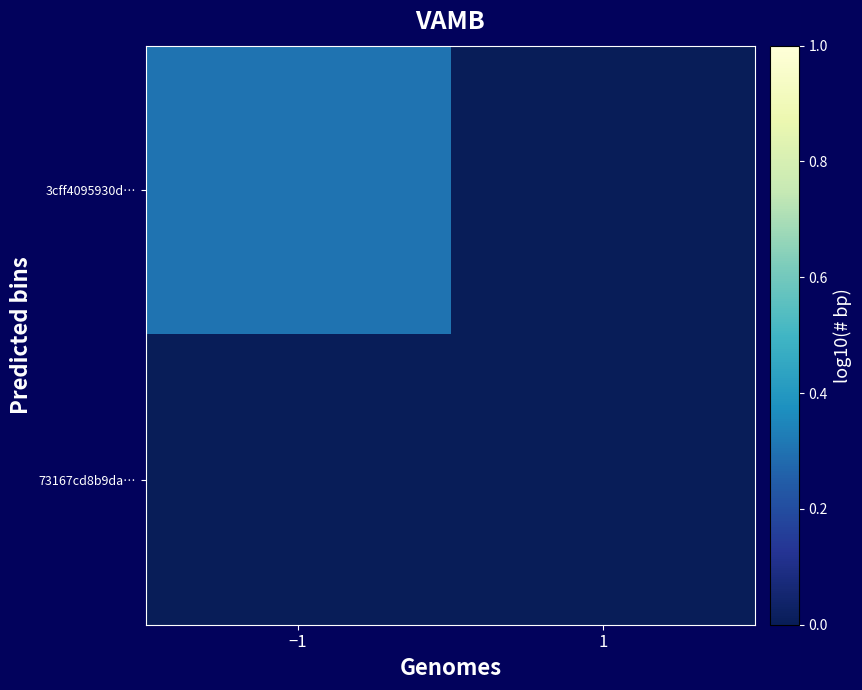

Count the 3cff4095930d… values in the range 0 to 1.

2